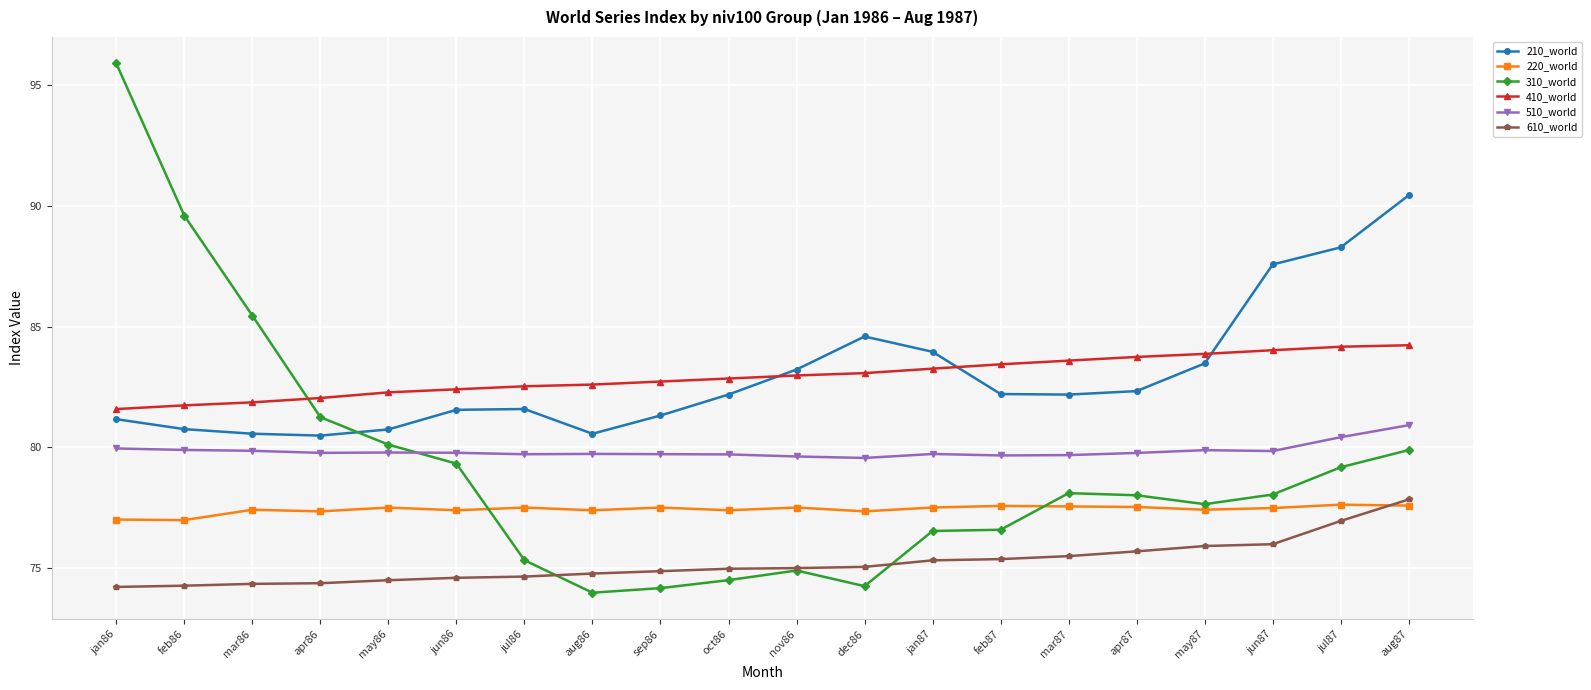

True or false: 220_world has more than 0 points higher than both neighbors.

True